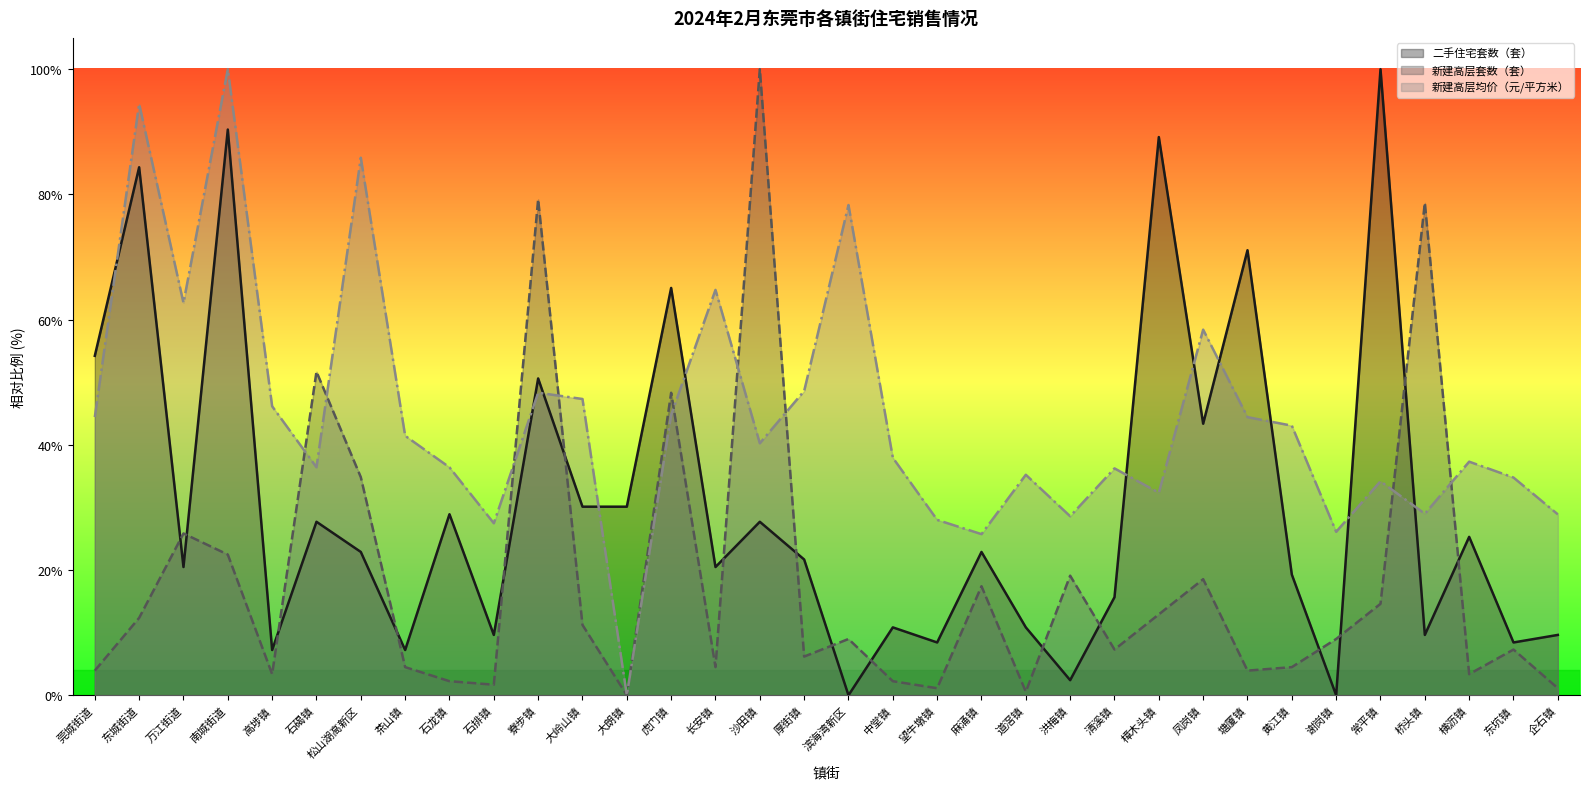

How many lines are shown in the chart?

3